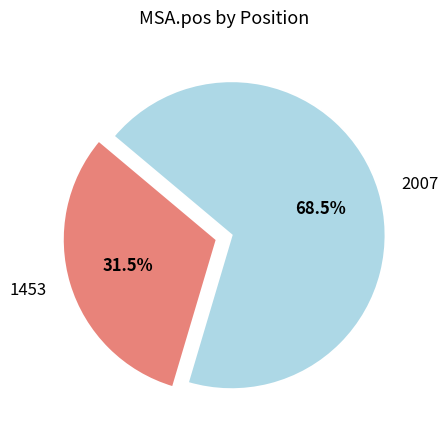

Which slice is the largest?

2007